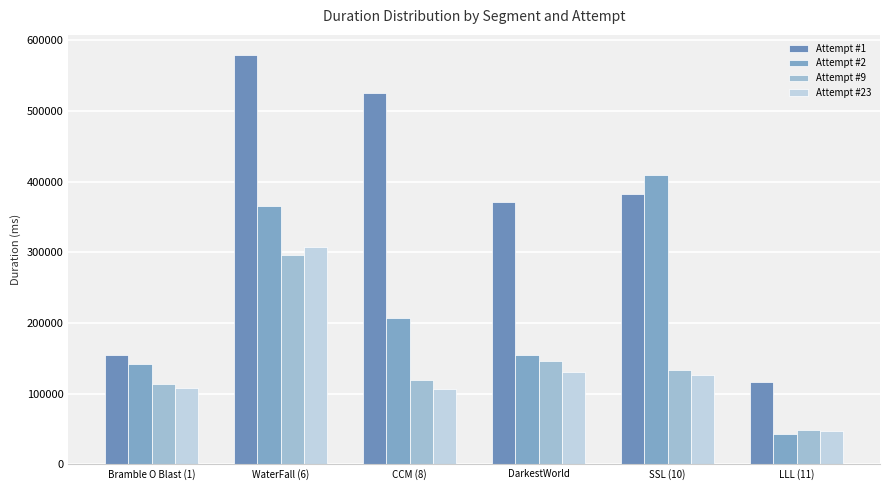

What is the value of the Attempt #1 bar at the 1st from the left?

153922